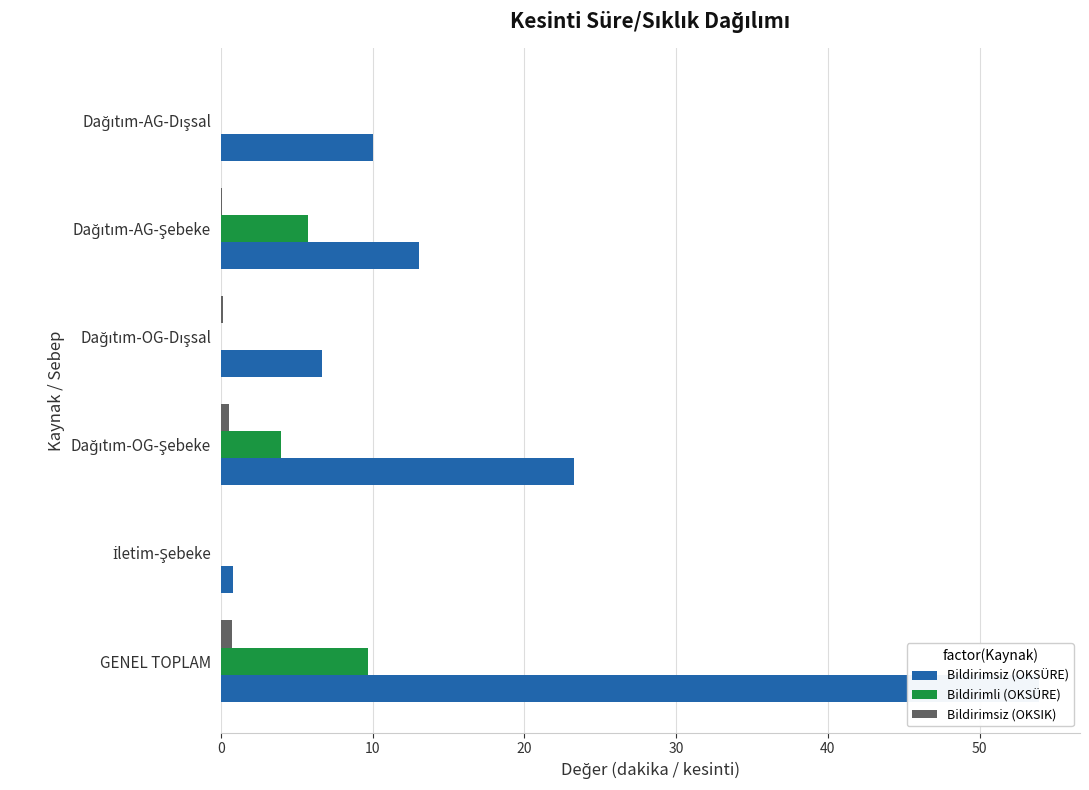

Is the value of Bildirimli (OKSÜRE) at Dağıtım-OG-Dışsal greater than the value of Bildirimsiz (OKSIK) at İletim-Şebeke?

No